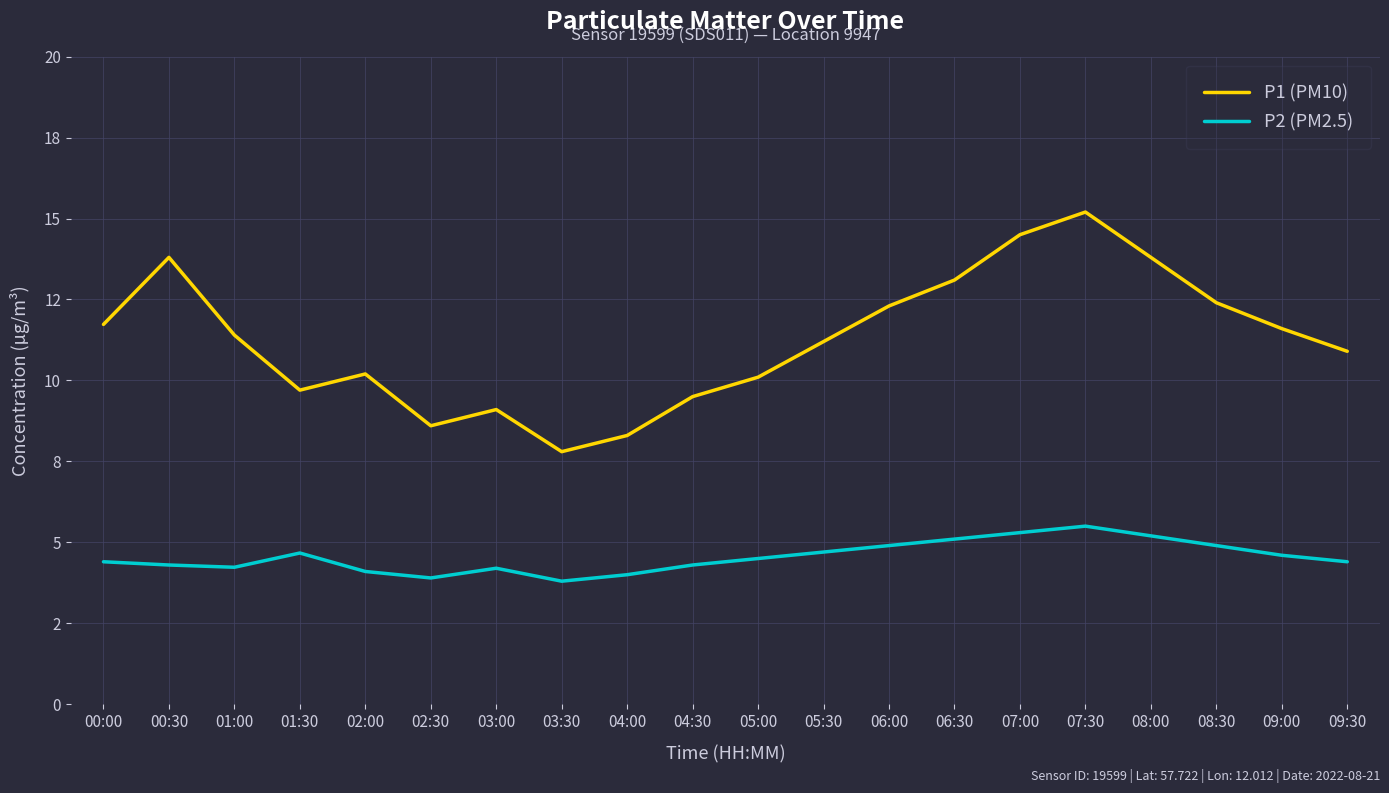

Read the P2 (PM2.5) value at 00:30.

4.3